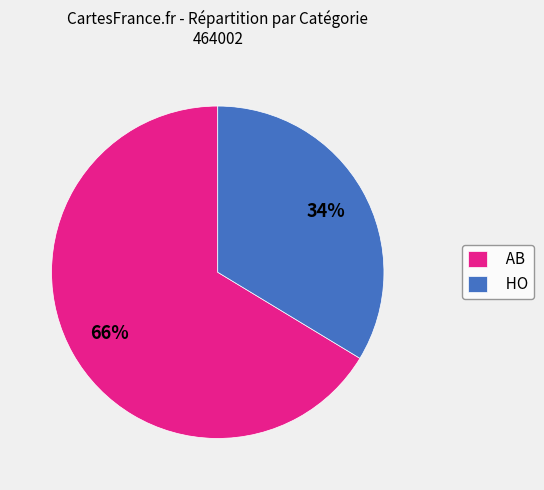

Is it true that AB is 53% of the pie?

False